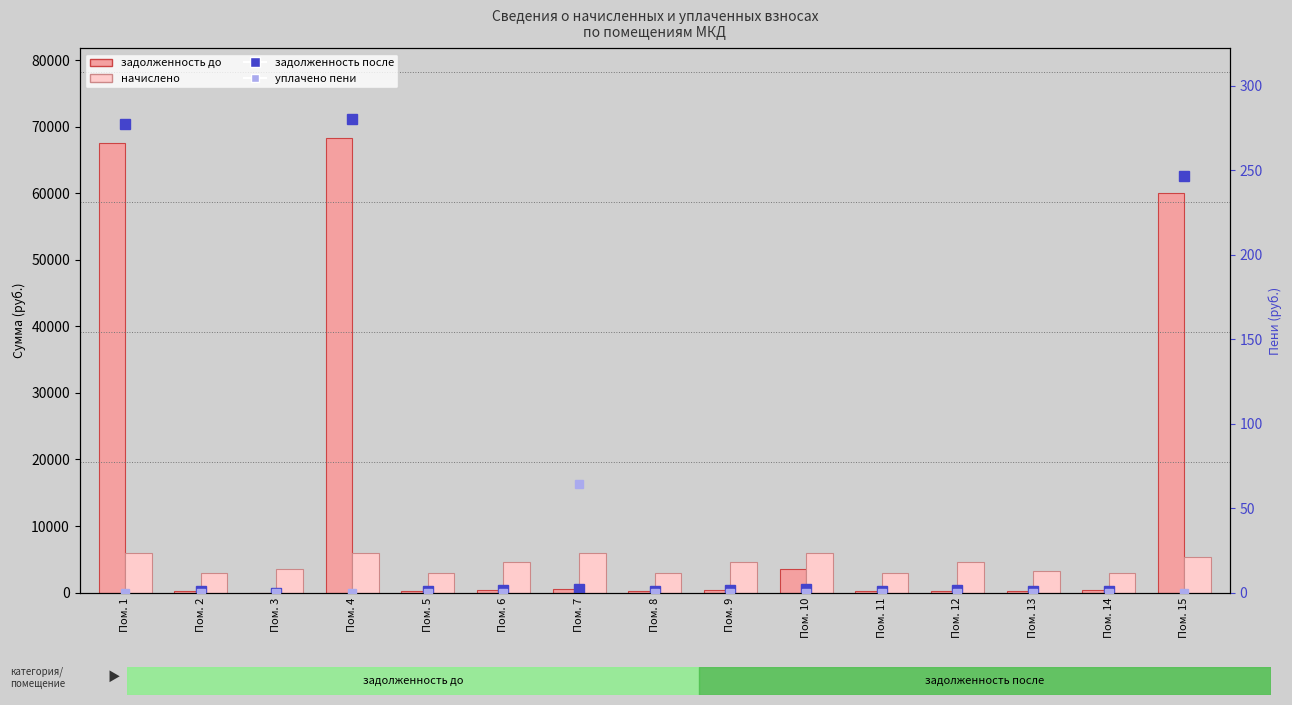

How many groups of bars are there?

15